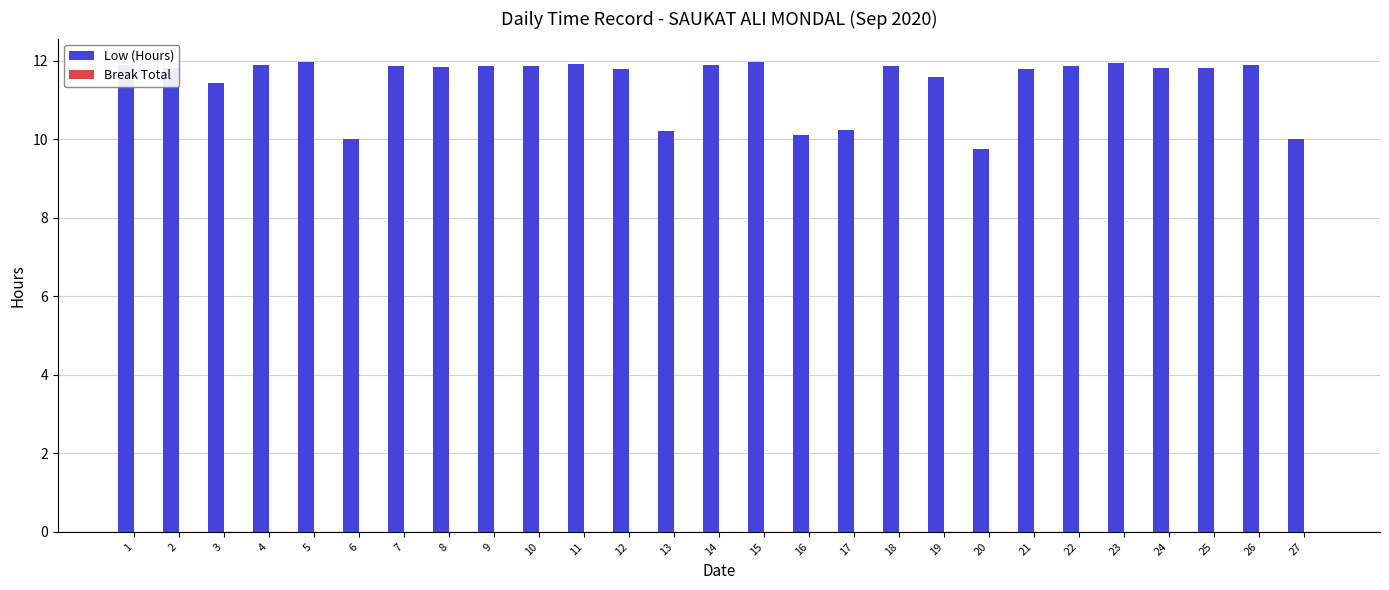

How many bars are there in total?

27